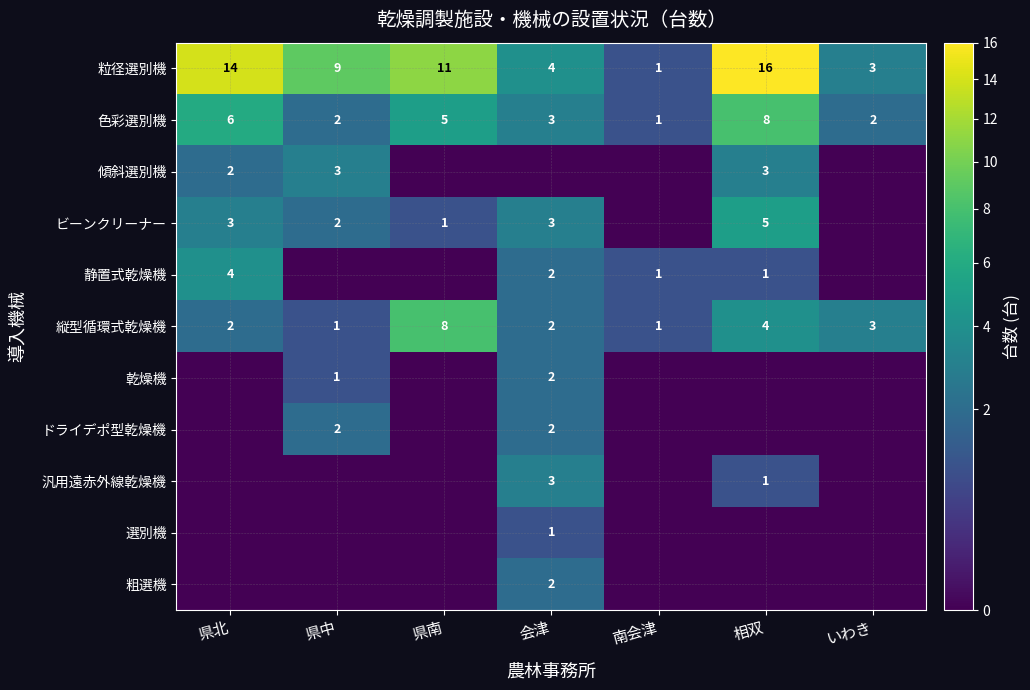

What is the difference between the maximum and minimum values in the 色彩選別機 series?

7